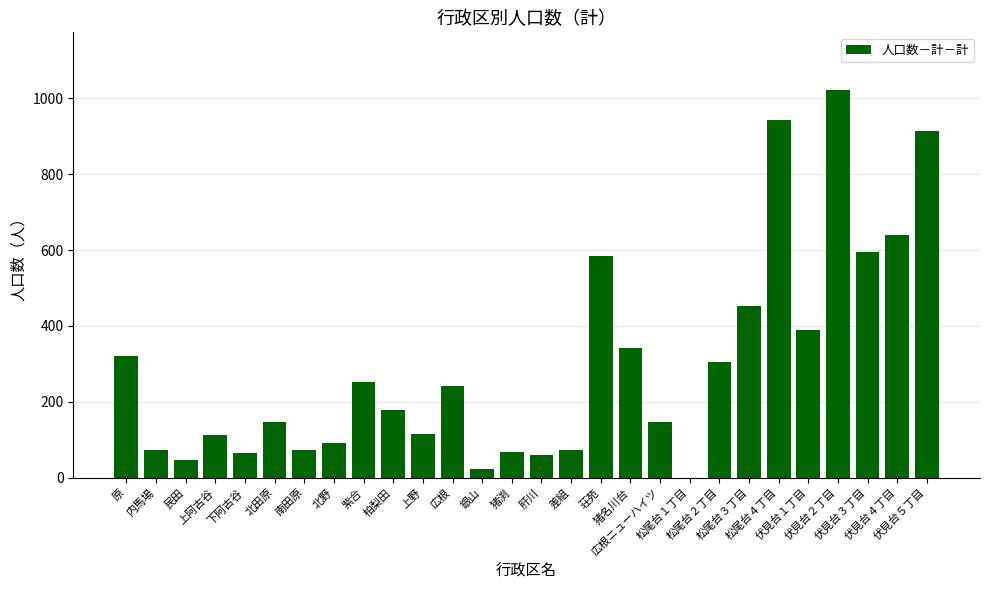

What is the greatest value displayed?

1021